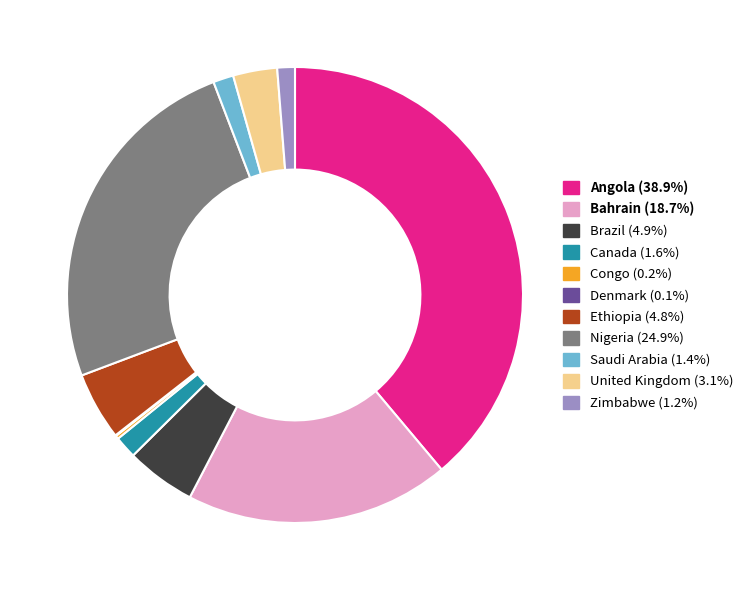

Which slice is the largest?

Angola